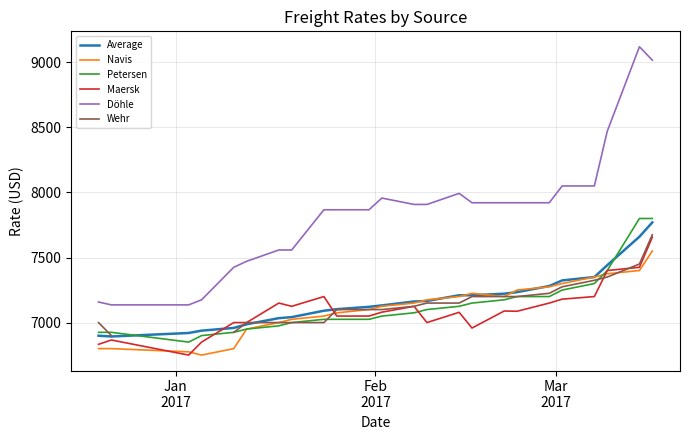

What is the highest value of the Döhle series?

9120